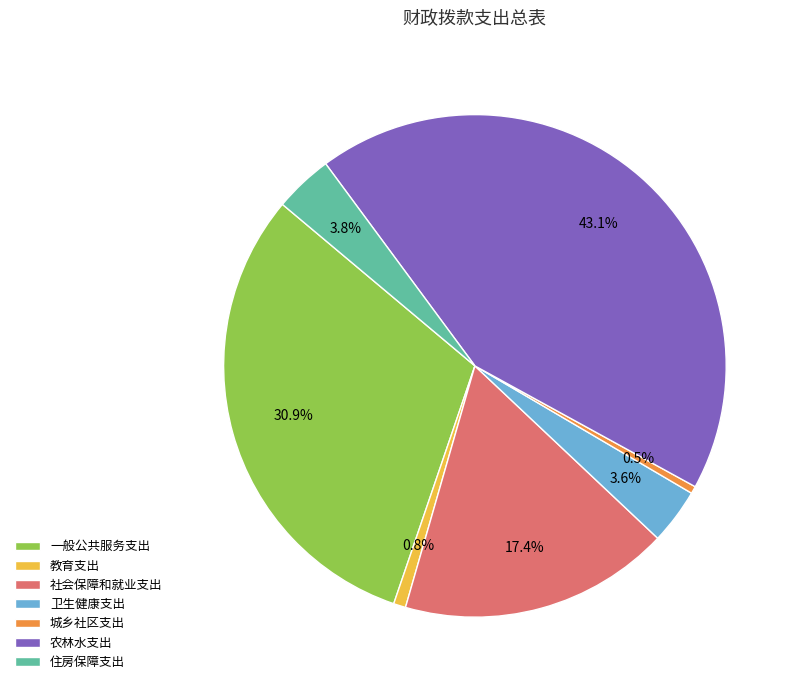

To the nearest percent, what is the combined percentage of 社会保障和就业支出 and 卫生健康支出?

21%